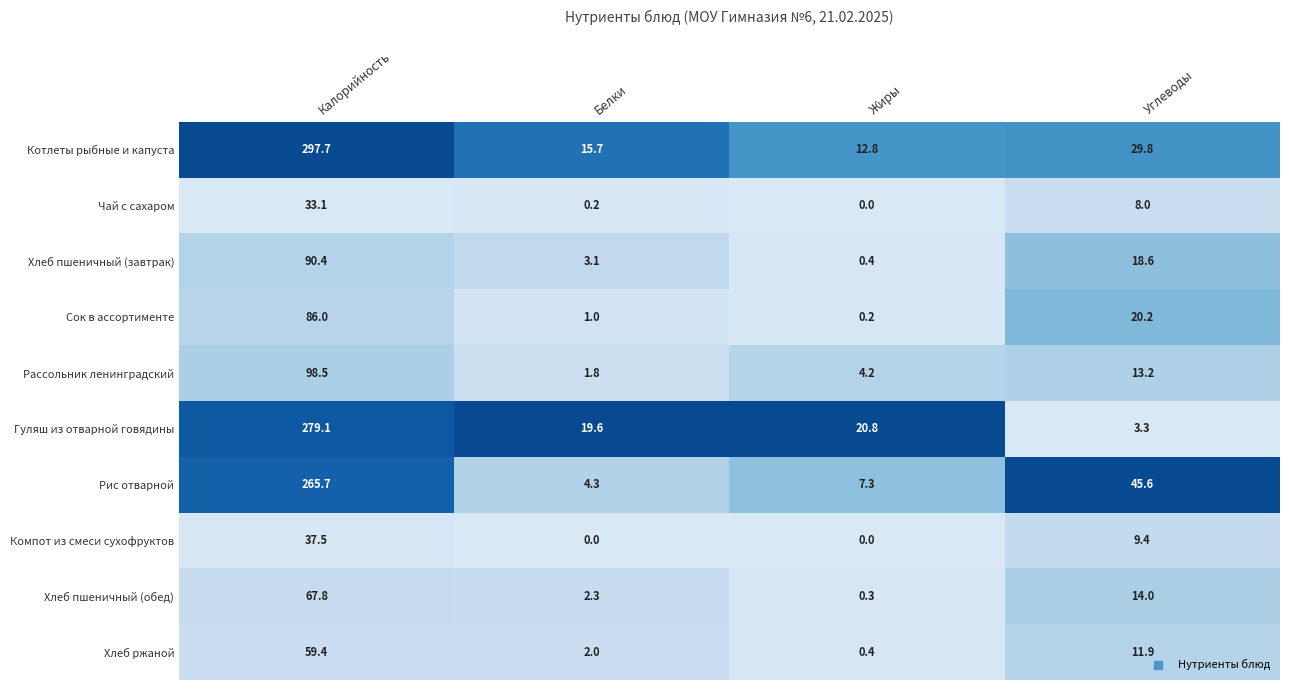

What is the difference between the maximum and minimum values in the Хлеб ржаной series?

59.0